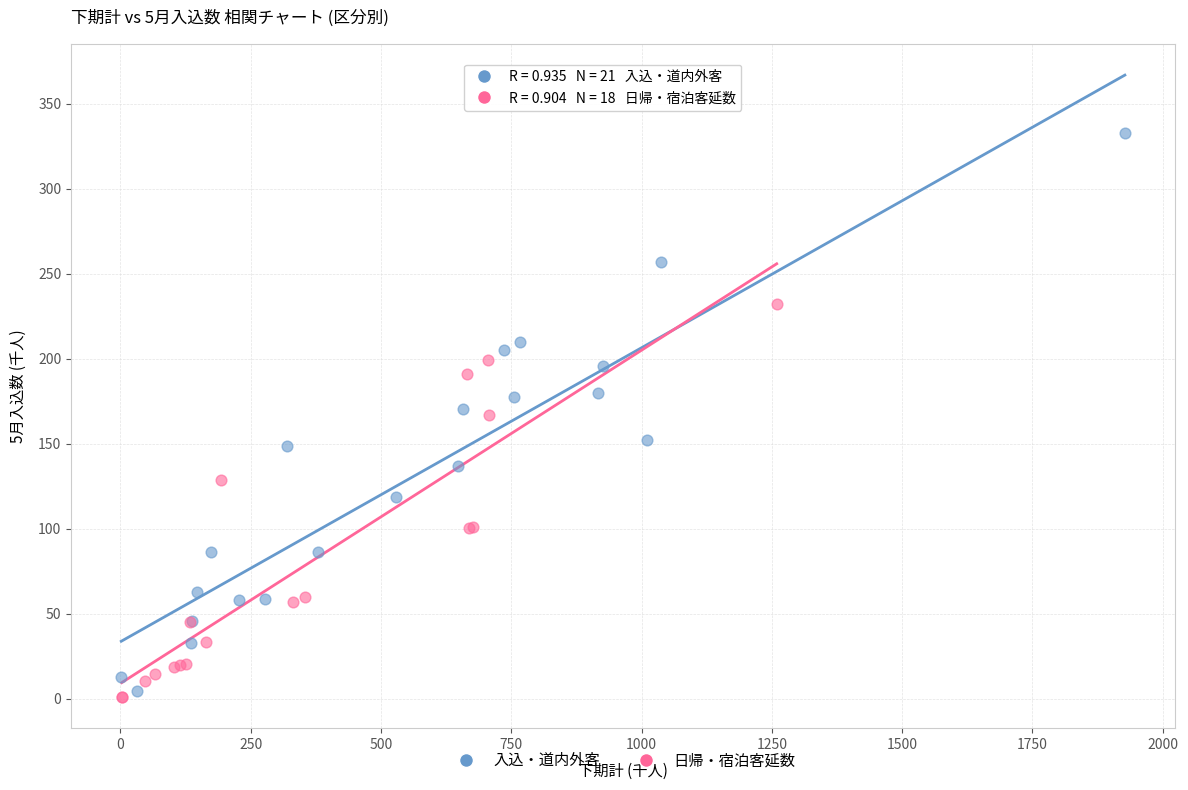

Which series has the largest Y range (max minus min)?

入込・道内外客